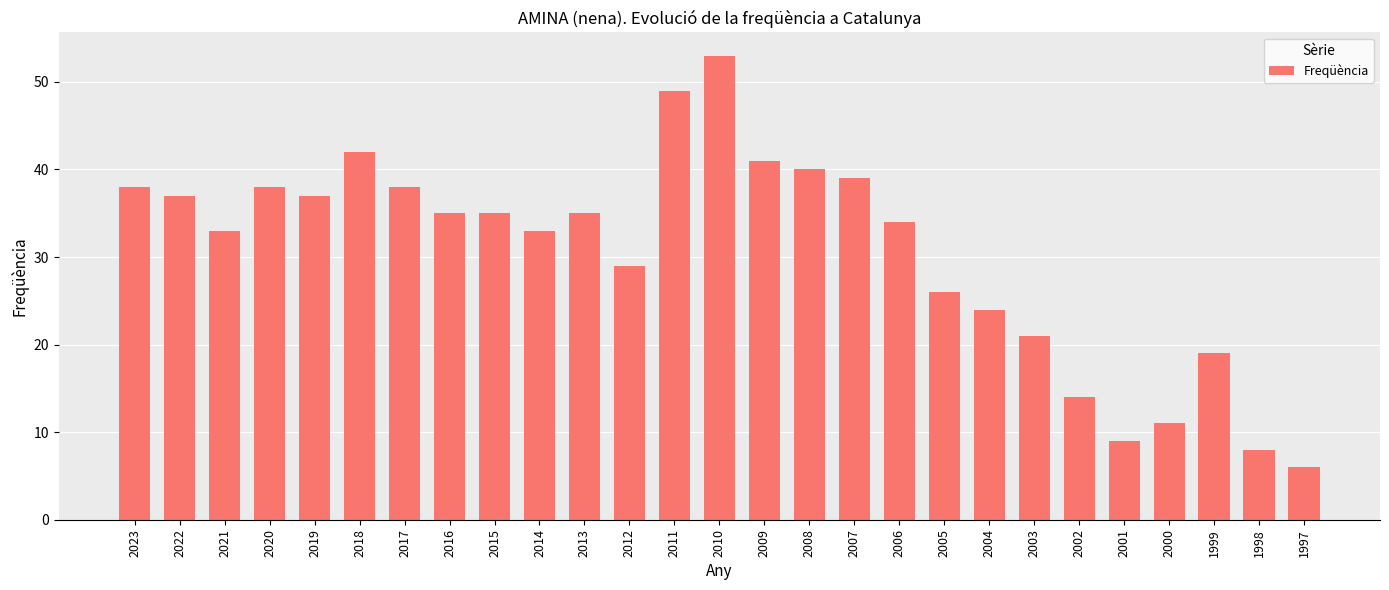

Which label corresponds to the largest value in the chart?

2010